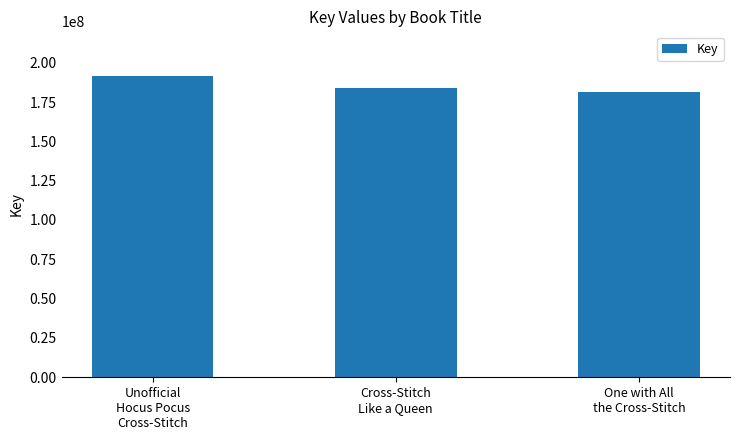

What position from the left is One with All
the Cross-Stitch?

3